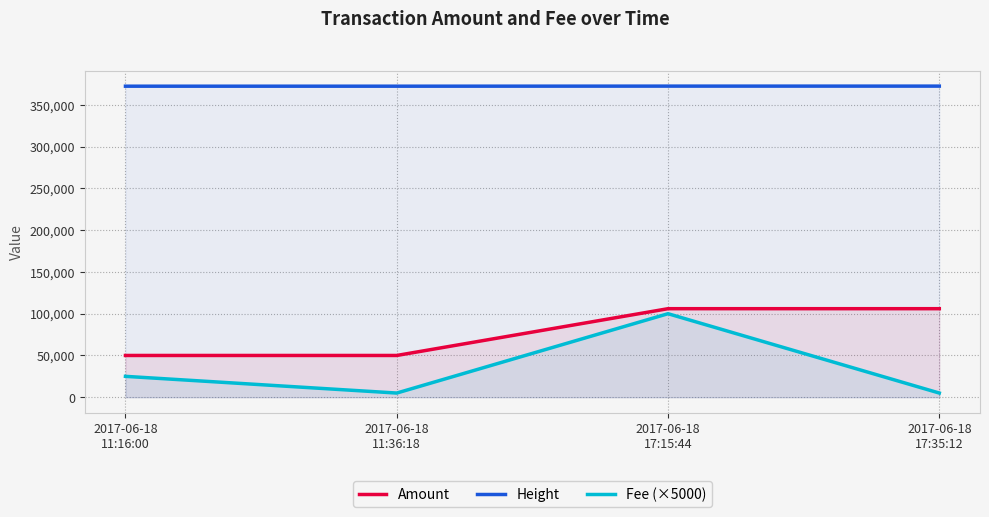

What is the label of the 3rd point from the left?

2017-06-18
17:15:44